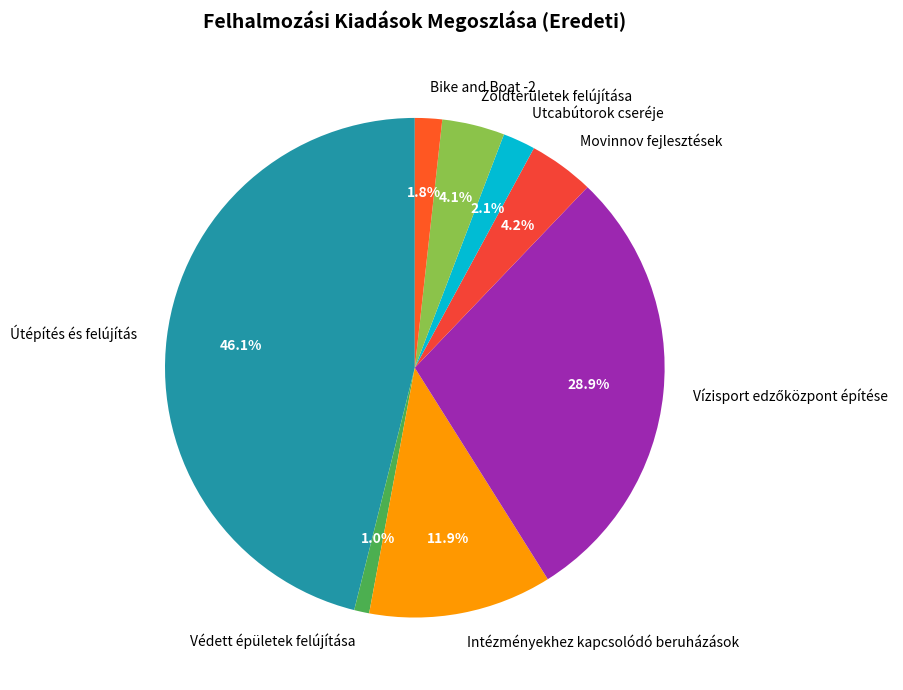

To the nearest percent, what percentage of the pie is Movinnov fejlesztések?

4%